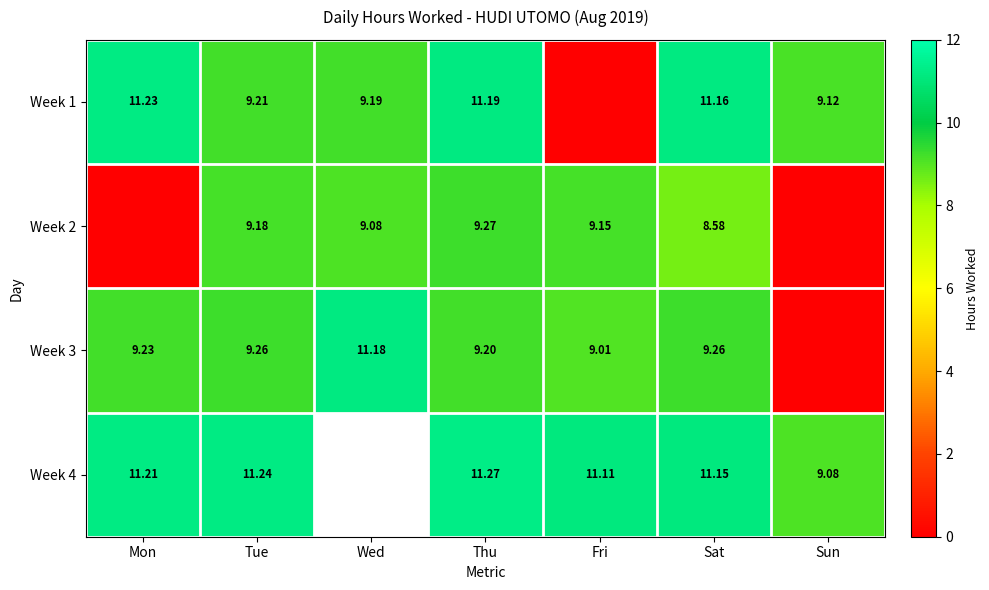

Is it true that Week 2 equals 12.7 at Sat?

False